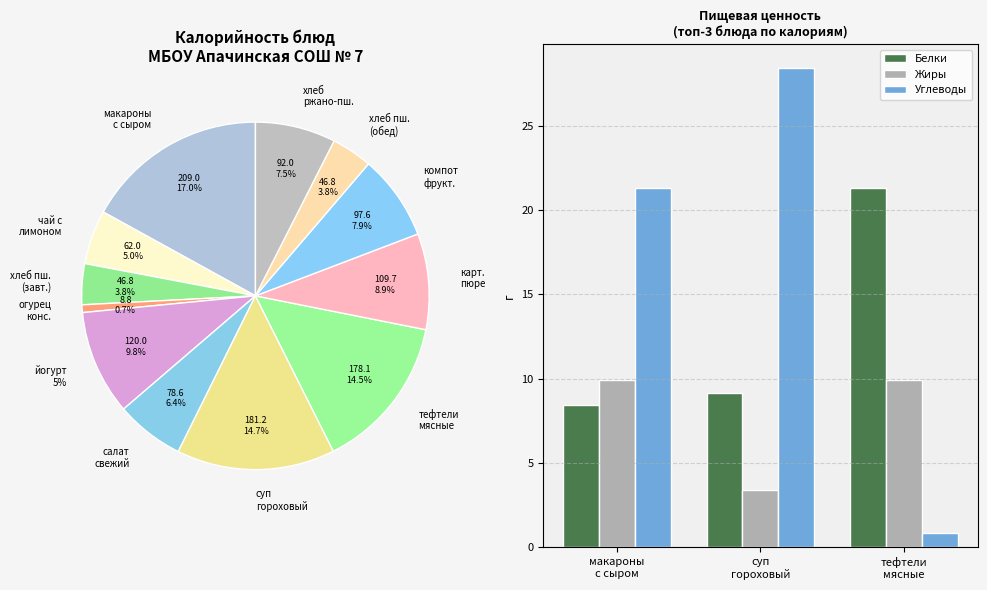

How many values in the Углеводы series exceed 21?

2